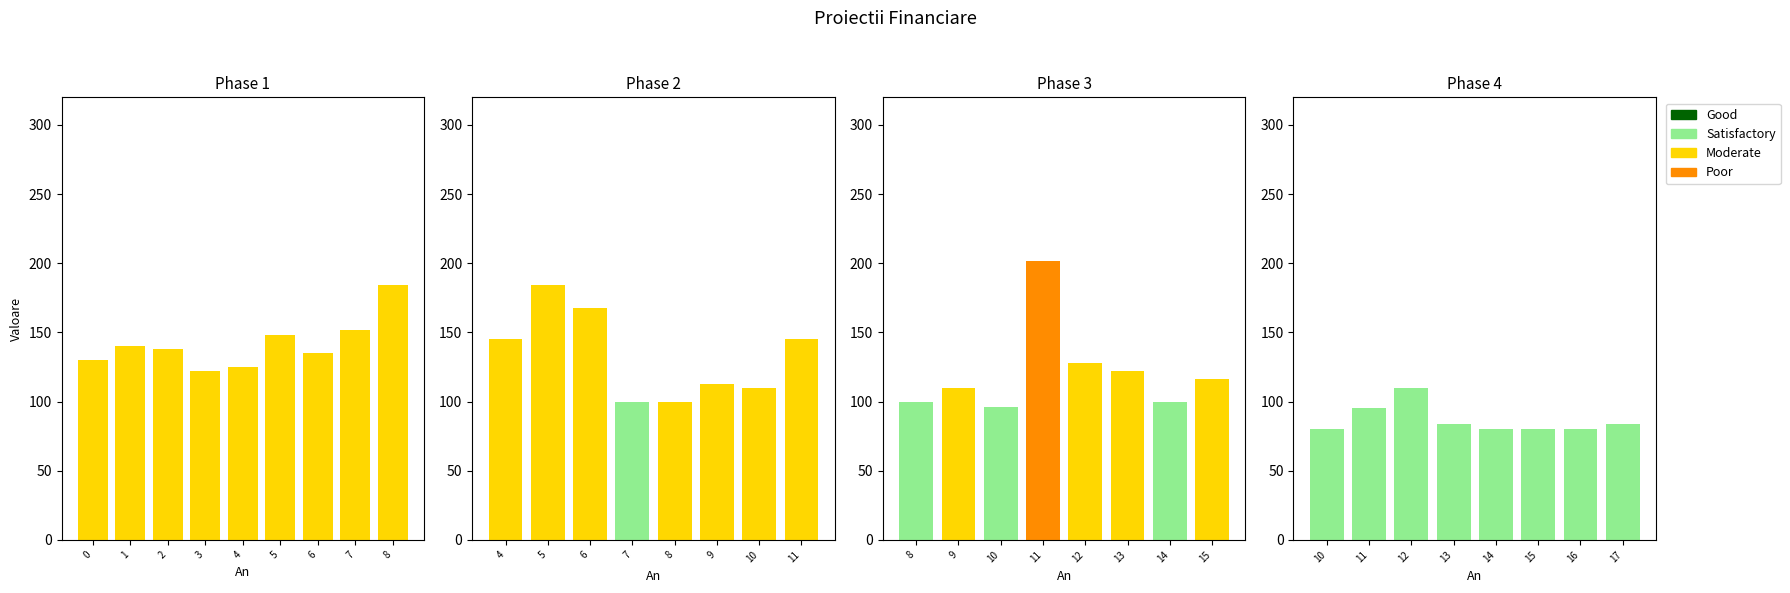

Which series has the widest spread of values?

Satisfactory